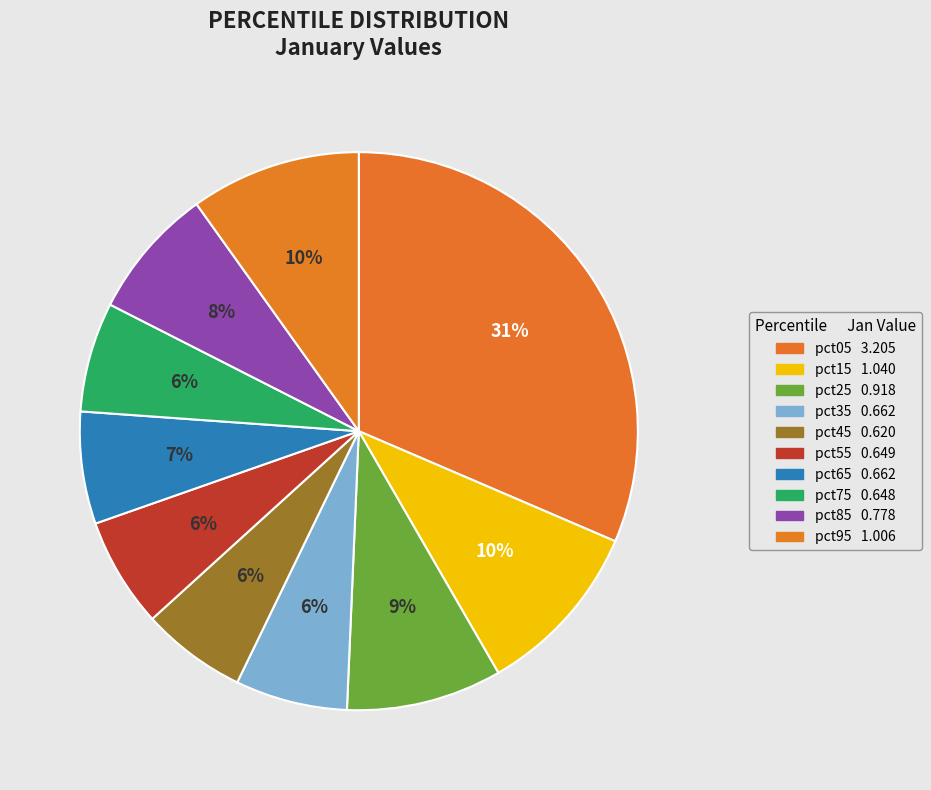

Rank the categories by value from highest to lowest.

pct05, pct15, pct95, pct25, pct85, pct65, pct35, pct55, pct75, pct45